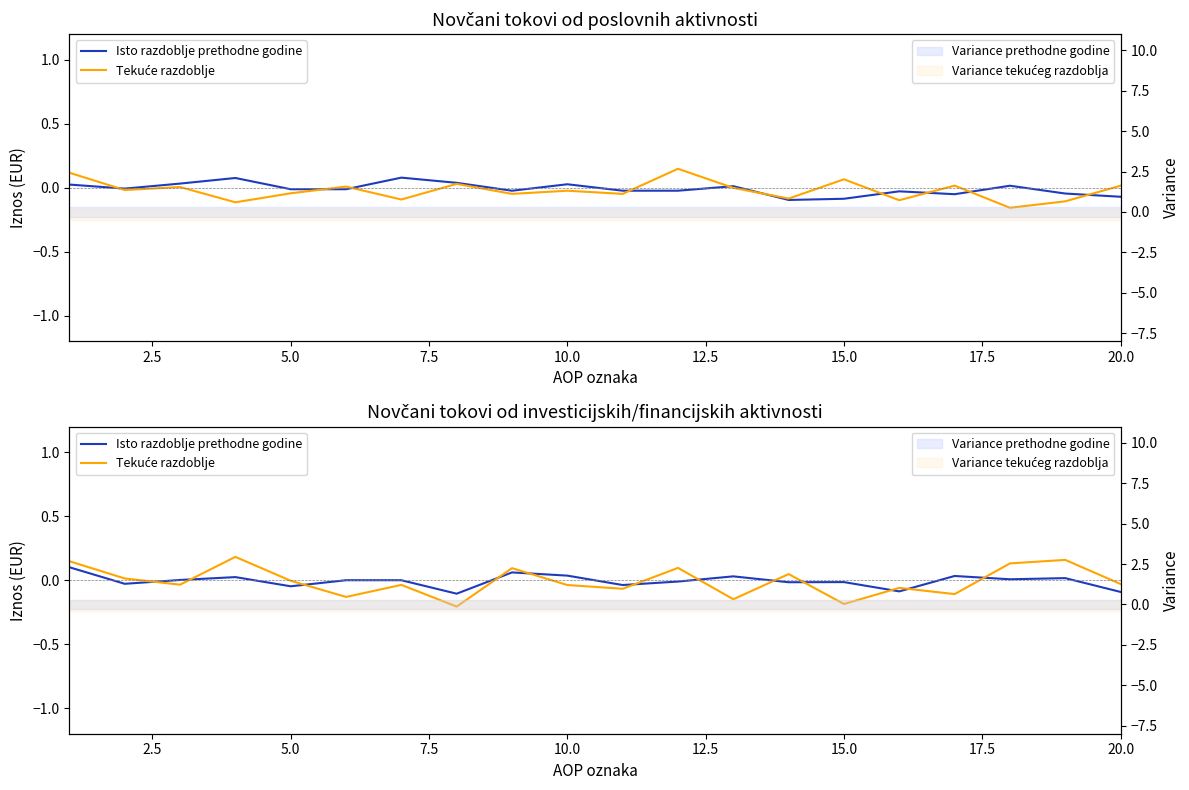

How many categories are shown in the chart?

20